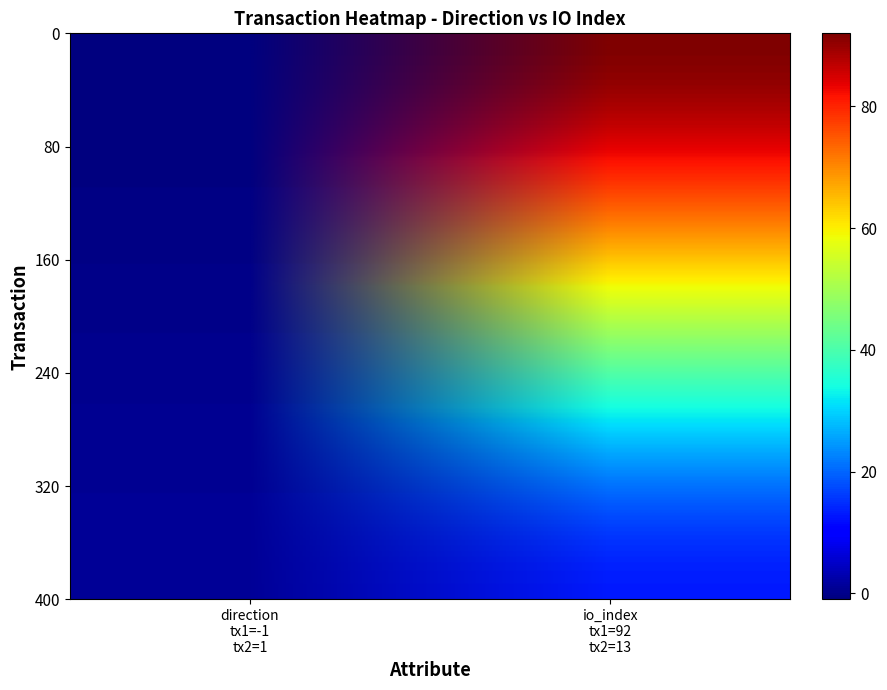

Which category has the highest value across all series?

io_index
tx1=92
tx2=13